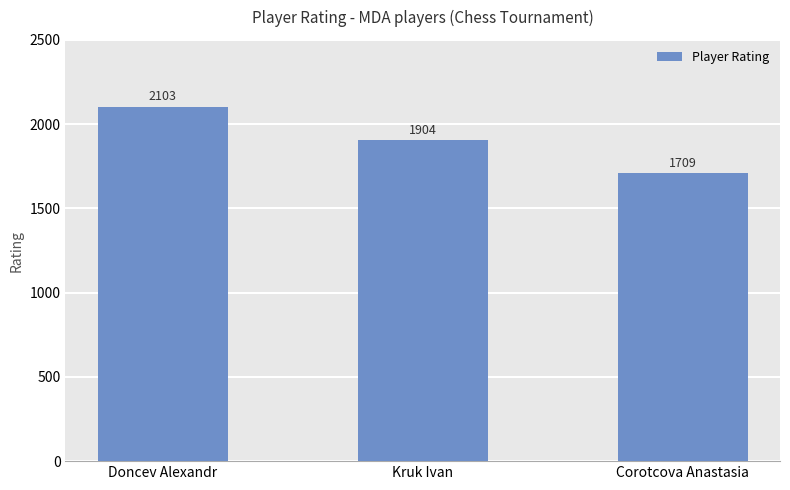

How many series are shown in this chart?

1